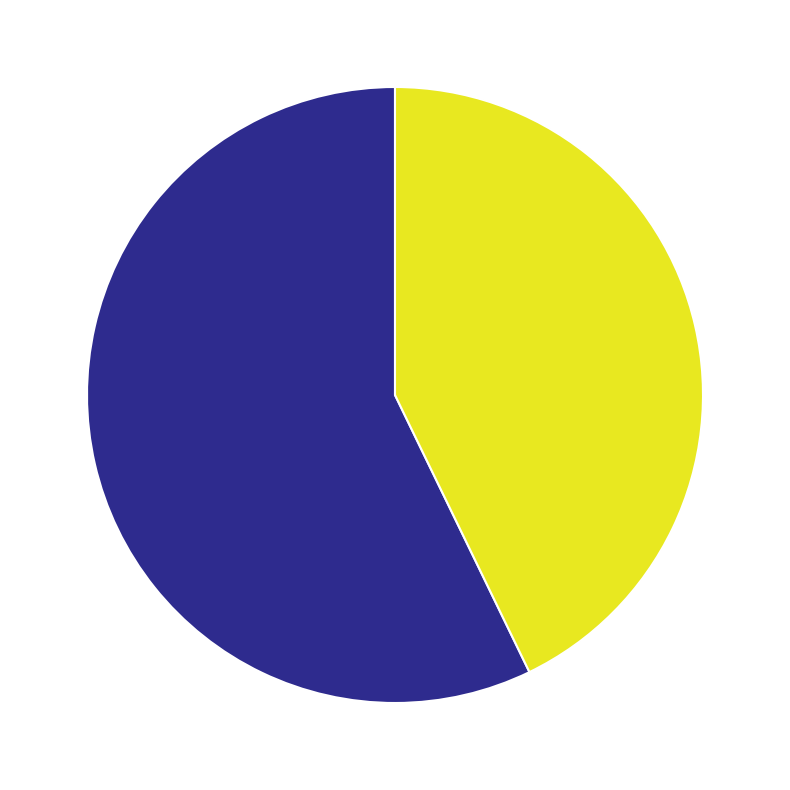

What is the ratio of the value at KP (Rank 2) to the value at alex (Rank 1)?

0.7